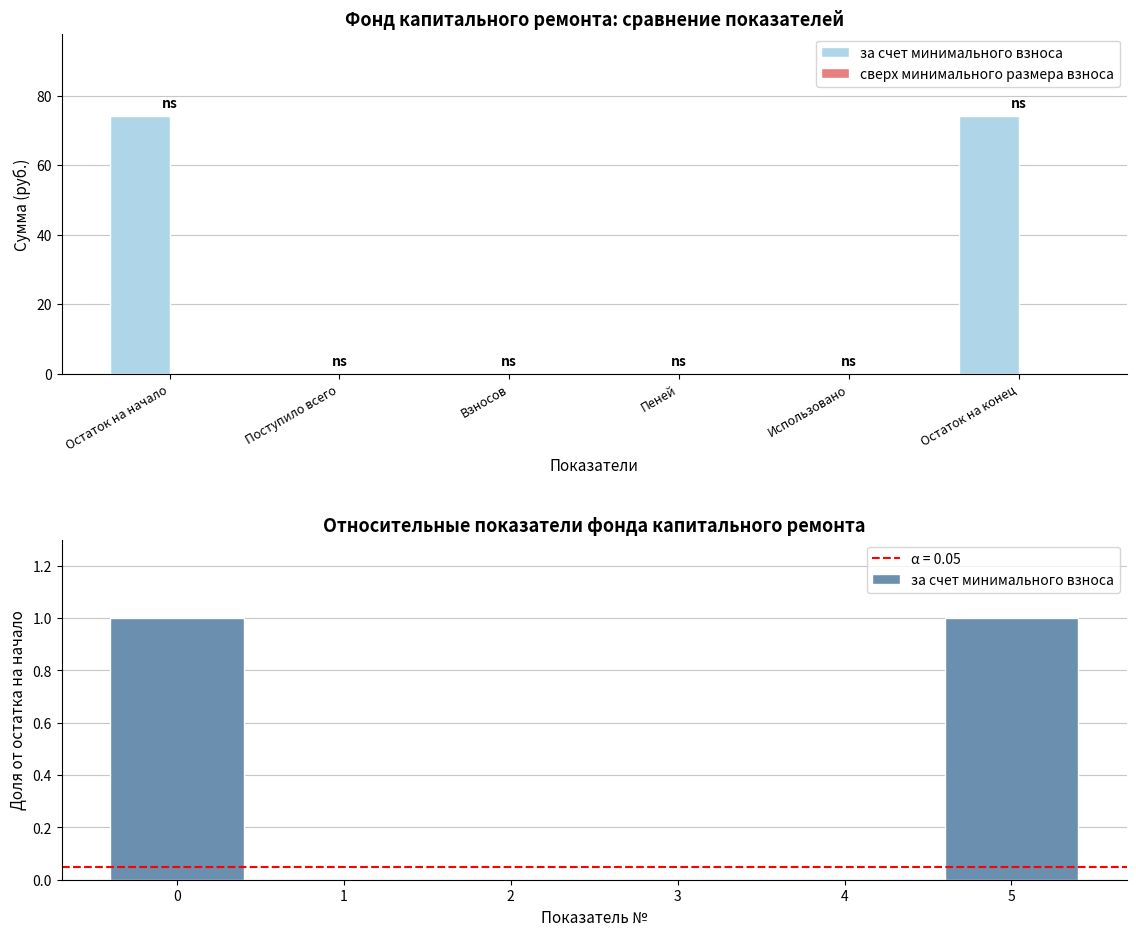

What are all the series names shown in the legend?

за счет минимального взноса, сверх минимального размера взноса